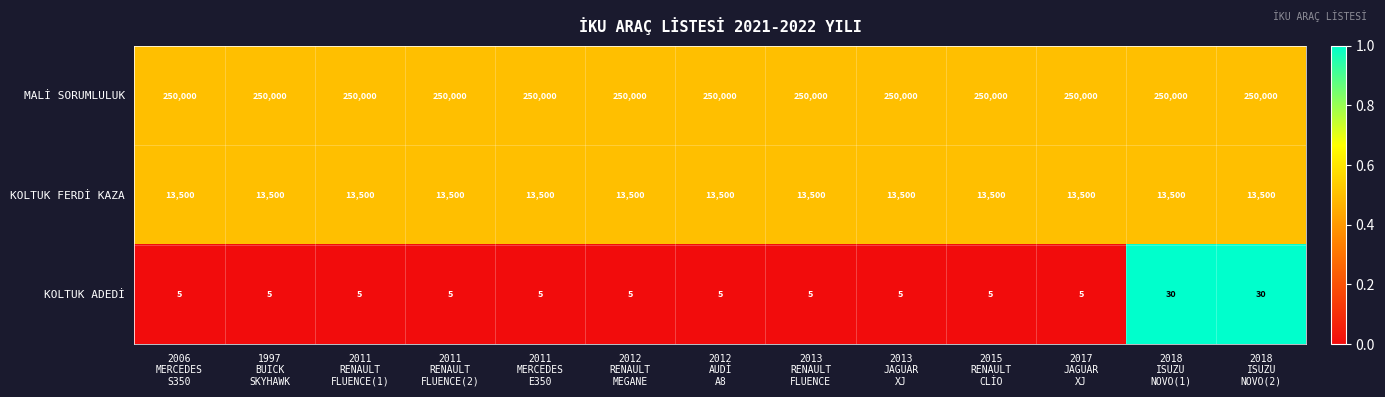

Rank the series by their maximum value, from highest to lowest.

MALİ SORUMLULUK, KOLTUK FERDİ KAZA, KOLTUK ADEDİ